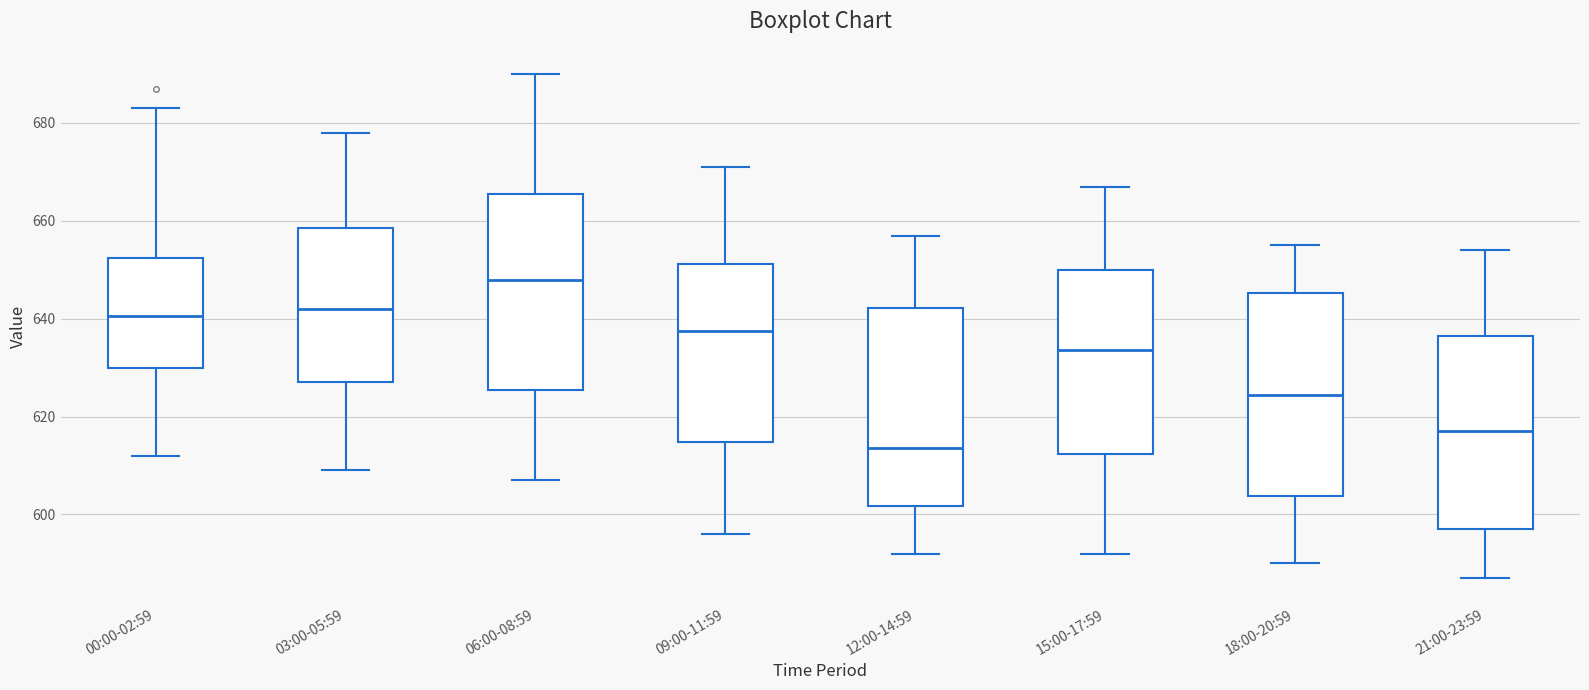

Which box's median line is the lowest?

12:00-14:59